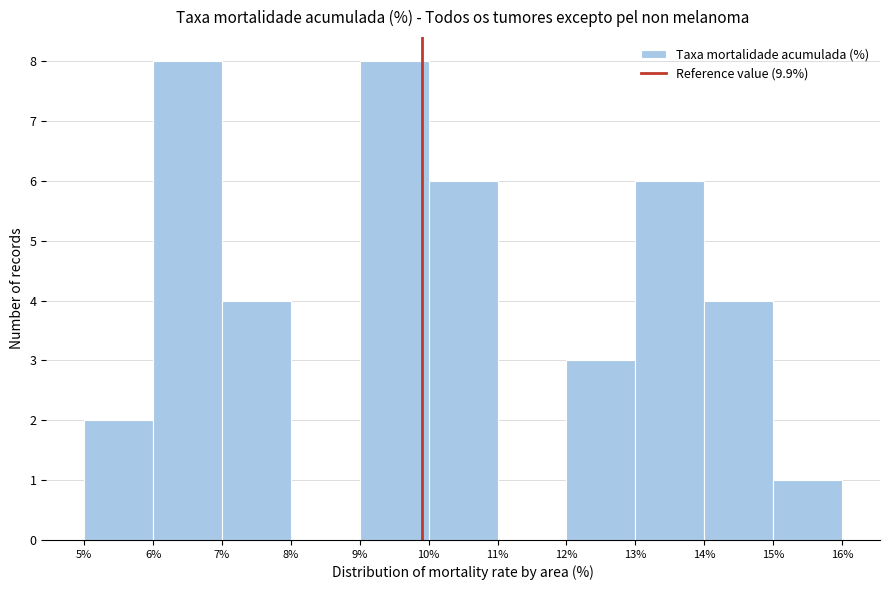

What is the height of the bar covering 14% to 15% on the x-axis? The values are not printed on the chart, so give them approximately, as read against the axis.

4